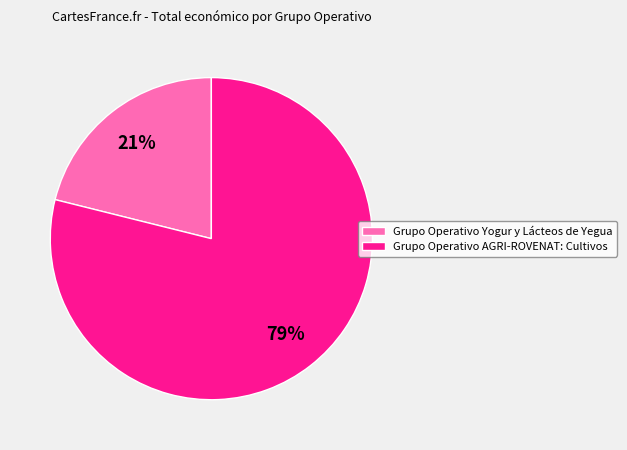

To the nearest percent, what is the difference between the Grupo Operativo Yogur y Lácteos de Yegua and Grupo Operativo AGRI-ROVENAT: Cultivos slice percentages?

58%